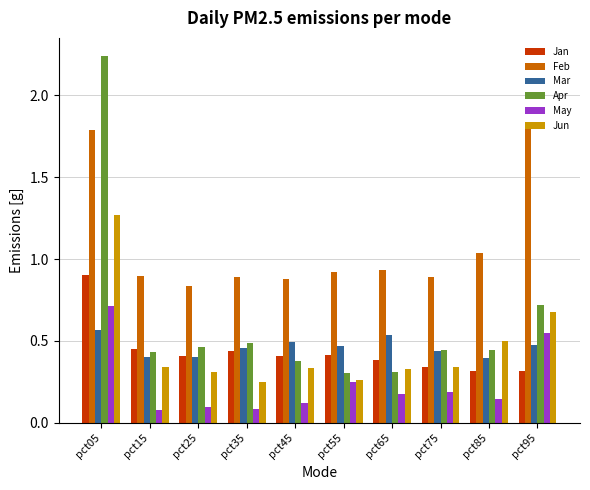

Rank the series by their maximum value, from highest to lowest.

Apr, Feb, Jun, Jan, May, Mar